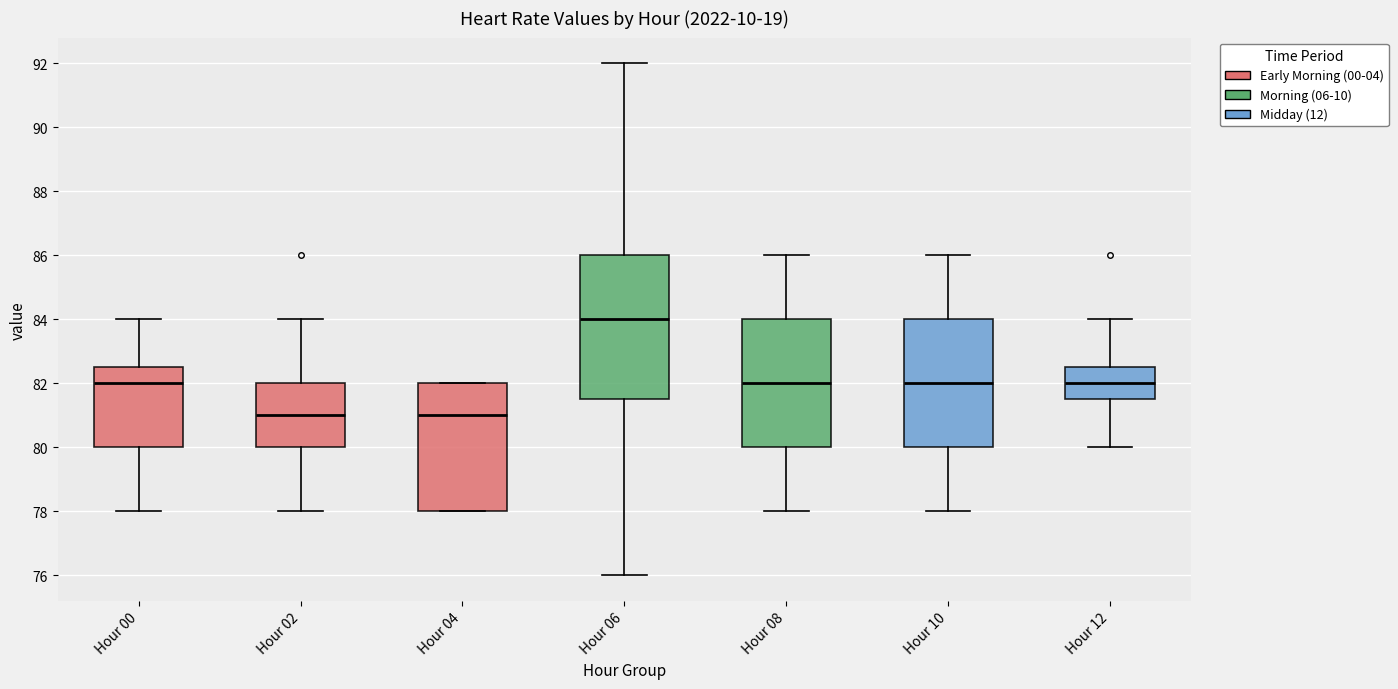

Which box is the tallest, from its lower edge to its upper edge?

Hour 06